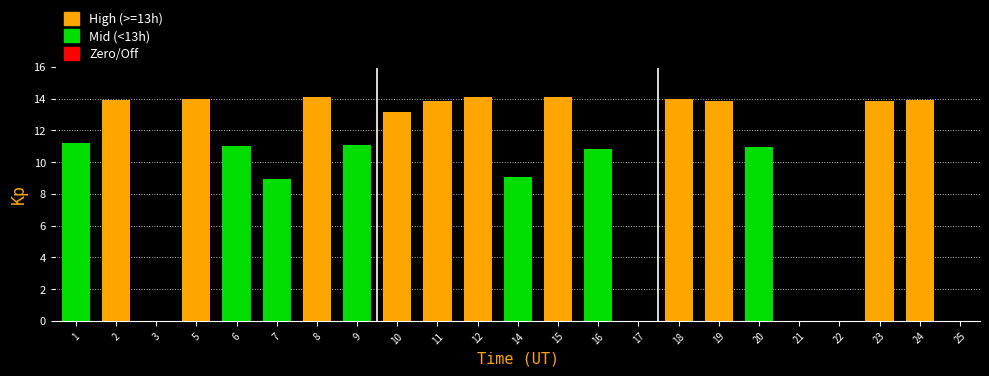

What is the greatest value displayed?

14.1